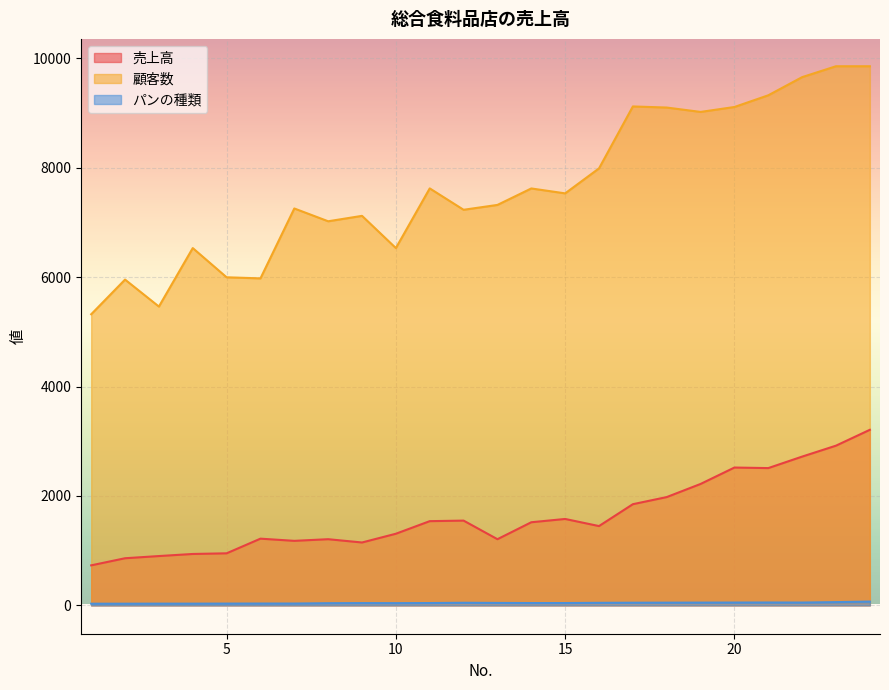

Reading left to right, what are all the values shown in this chart?

売上高: 732	862	902	940	952	1220	1180	1210	1150	1310	1540	1550	1210	1520	1580	1450	1850	1980	2220	2520	2510	2720	2920	3210
顧客数: 5322	5956	5463	6532	5998	5978	7256	7022	7121	6532	7623	7232	7321	7622	7532	7989	9121	9101	9021	9111	9325	9657	9856	9856
パンの種類: 31	31	32	32	33	34	34	40	42	41	43	48	45	43	43	47	49	50	51	52	53	52	60	70